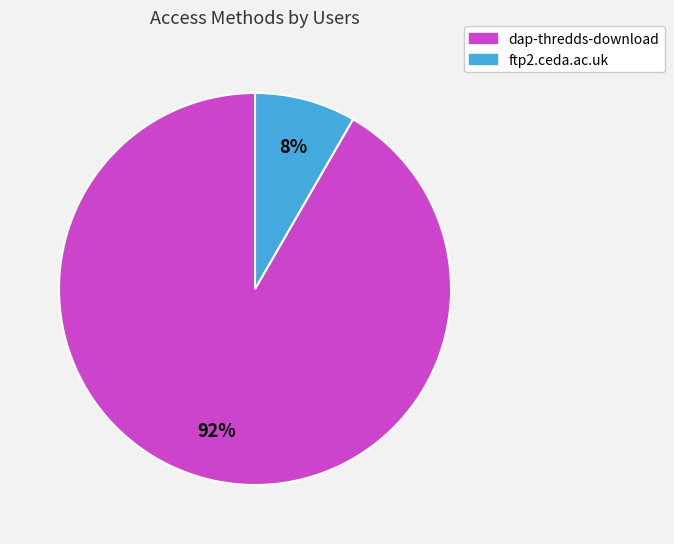

Which has a higher value, ftp2.ceda.ac.uk or dap-thredds-download?

dap-thredds-download